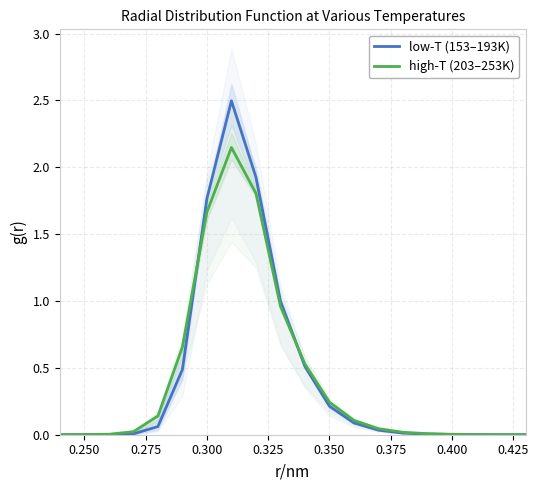

Is it true that high-T (203–253K) equals 0.0 at 0.250?

True